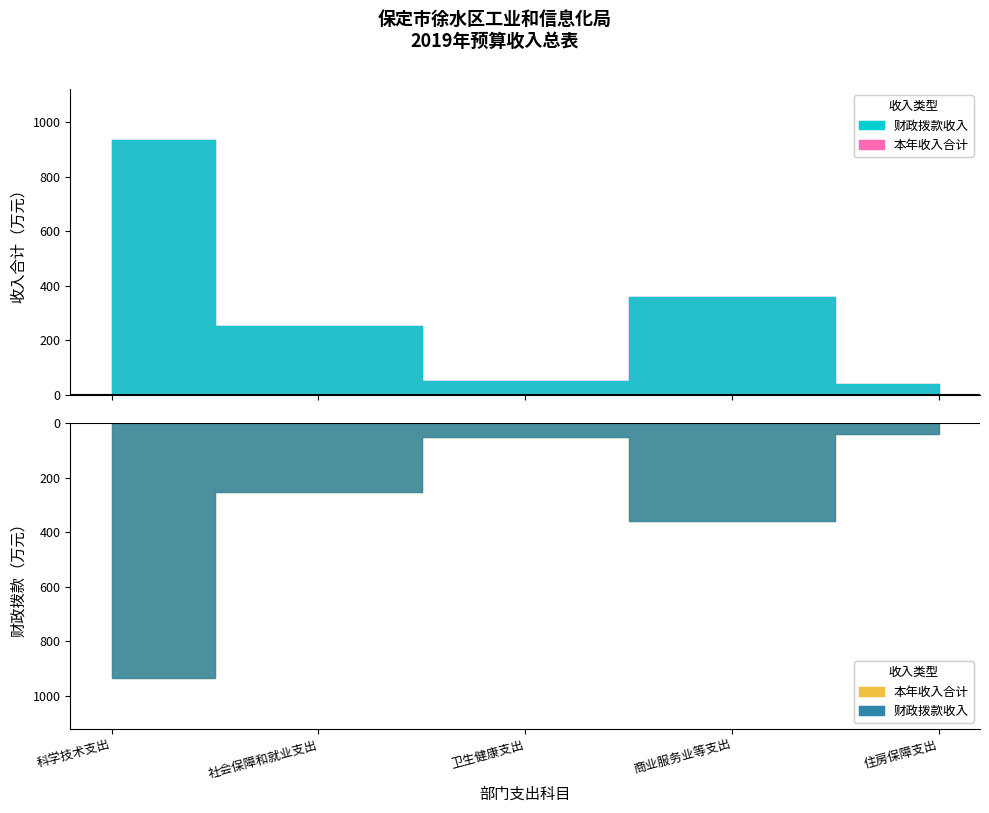

True or false: 上级补助收入 and 本年收入合计 intersect in this chart.

False